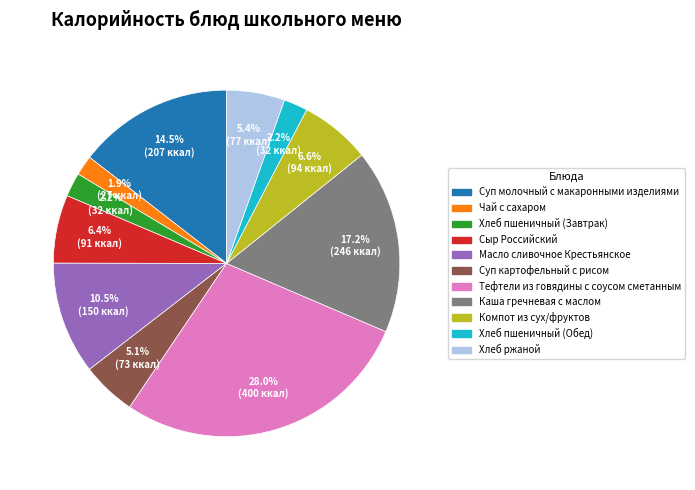

To the nearest percent, what is the difference between the Хлеб пшеничный (Обед) and Каша гречневая с маслом slice percentages?

15%